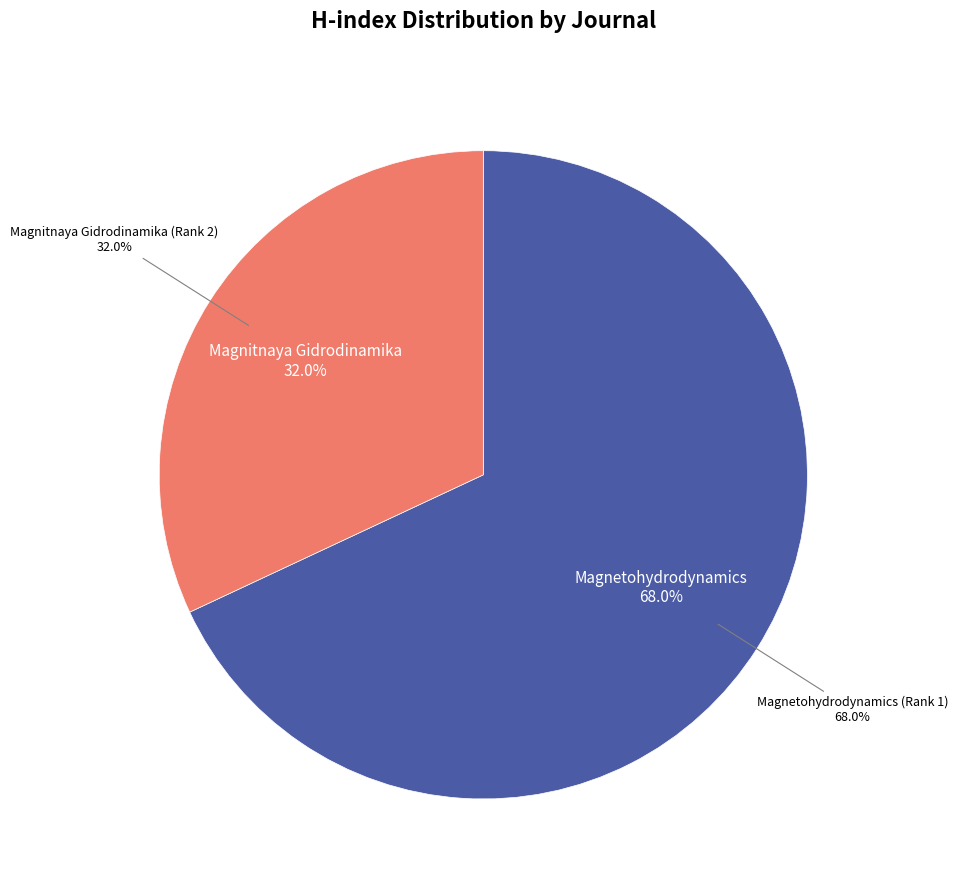

To the nearest percent, what is the average slice percentage?

50%